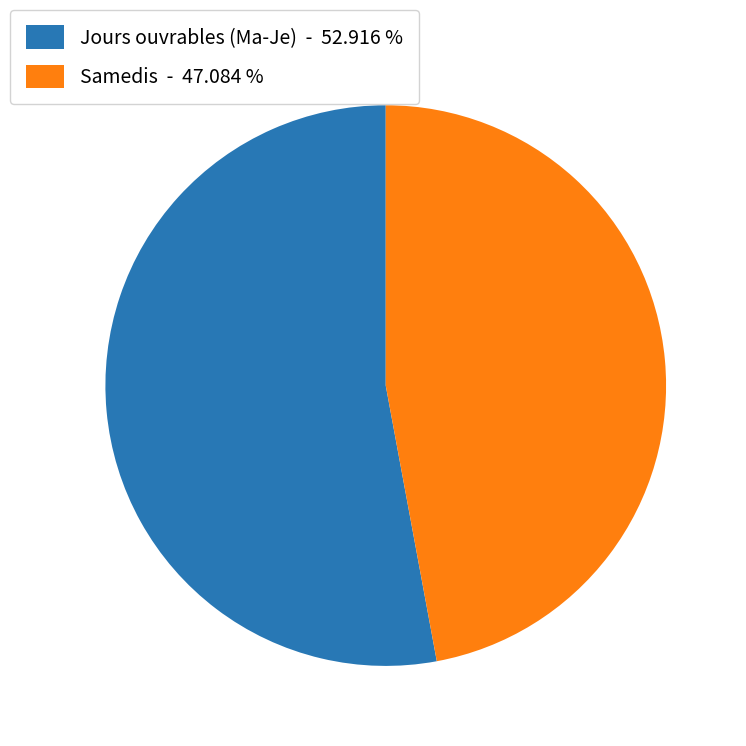

Is there a majority slice in this chart?

Yes